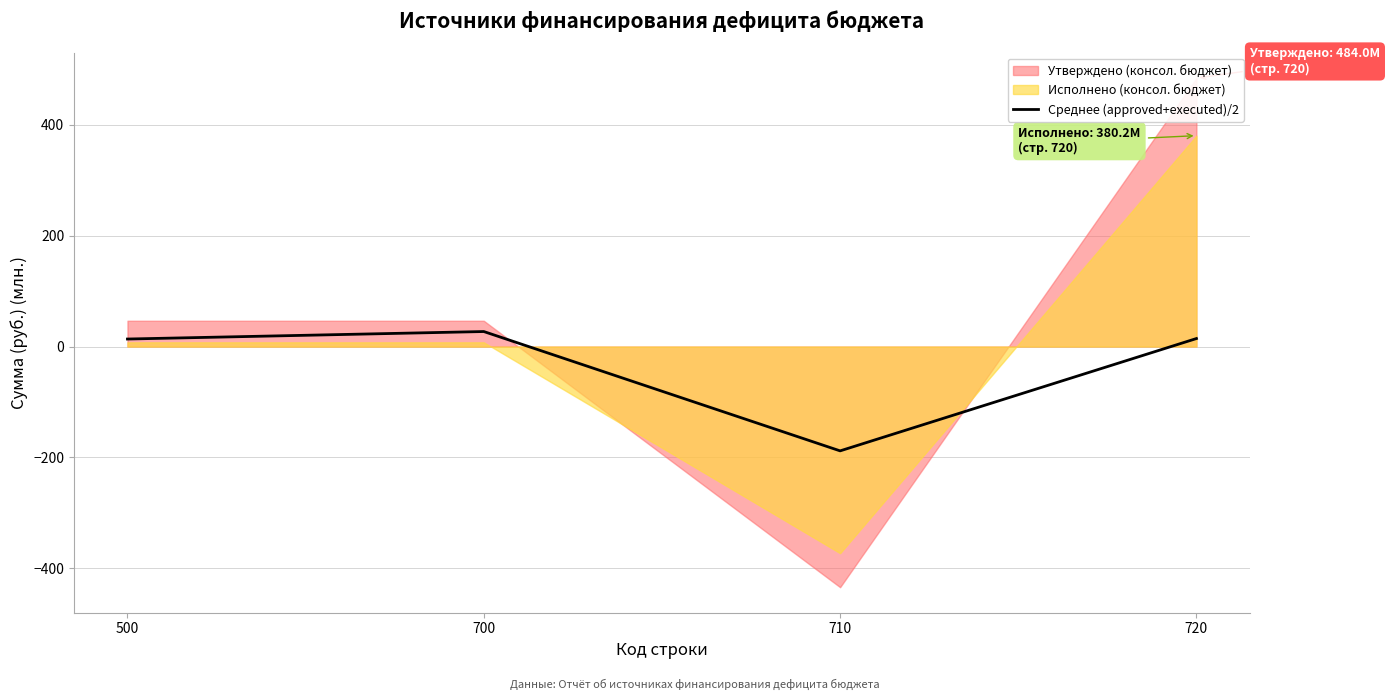

Between 710 and 700, which is larger?

700